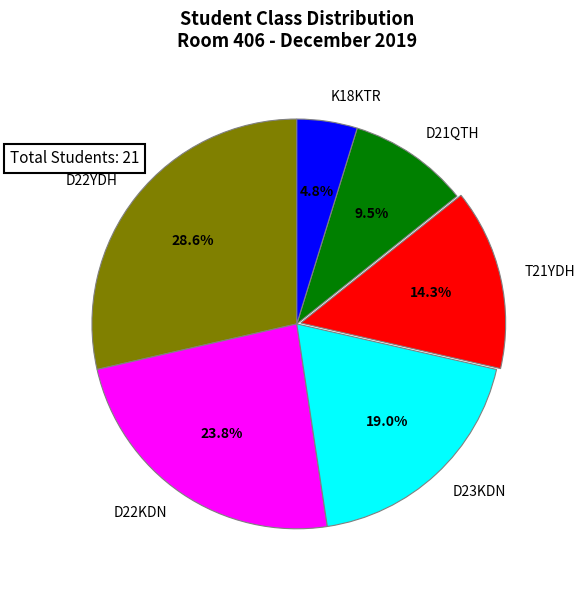

Which slice is the smallest?

K18KTR